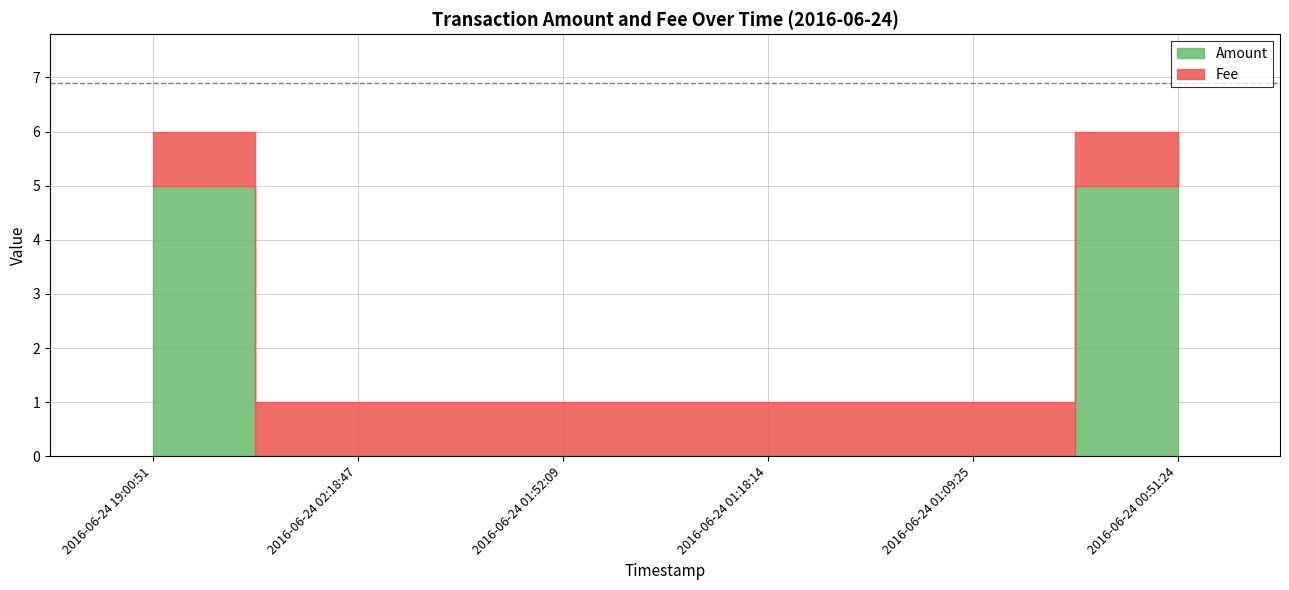

List the series in order of their peak value, lowest first.

Fee, Amount